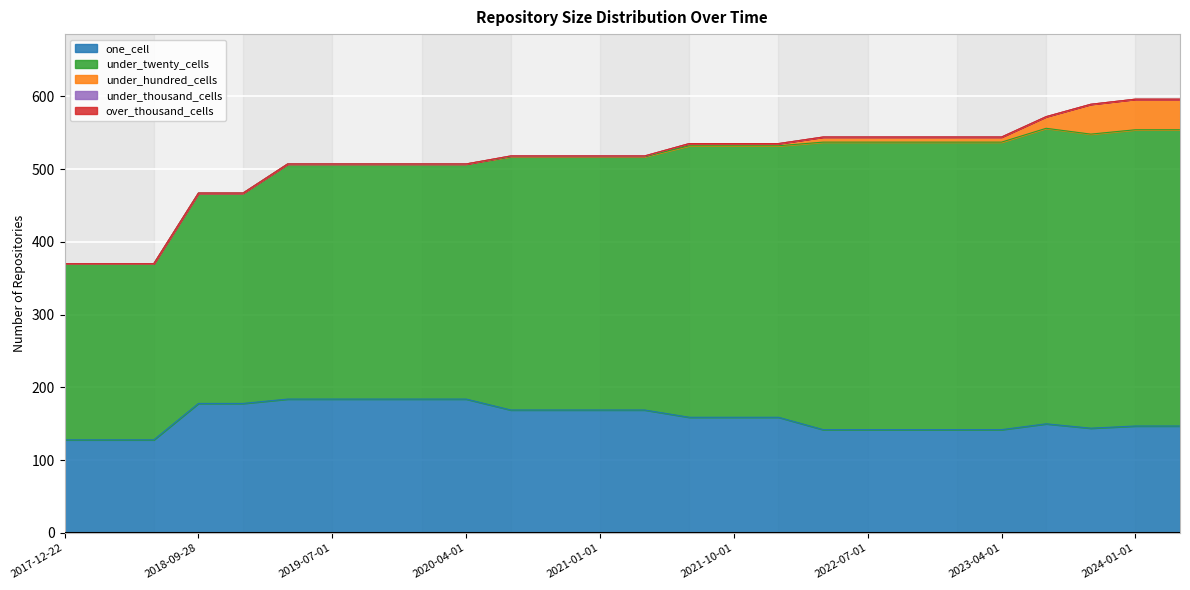

What is the difference between the second highest and second lowest values in the under_twenty_cells series?

165